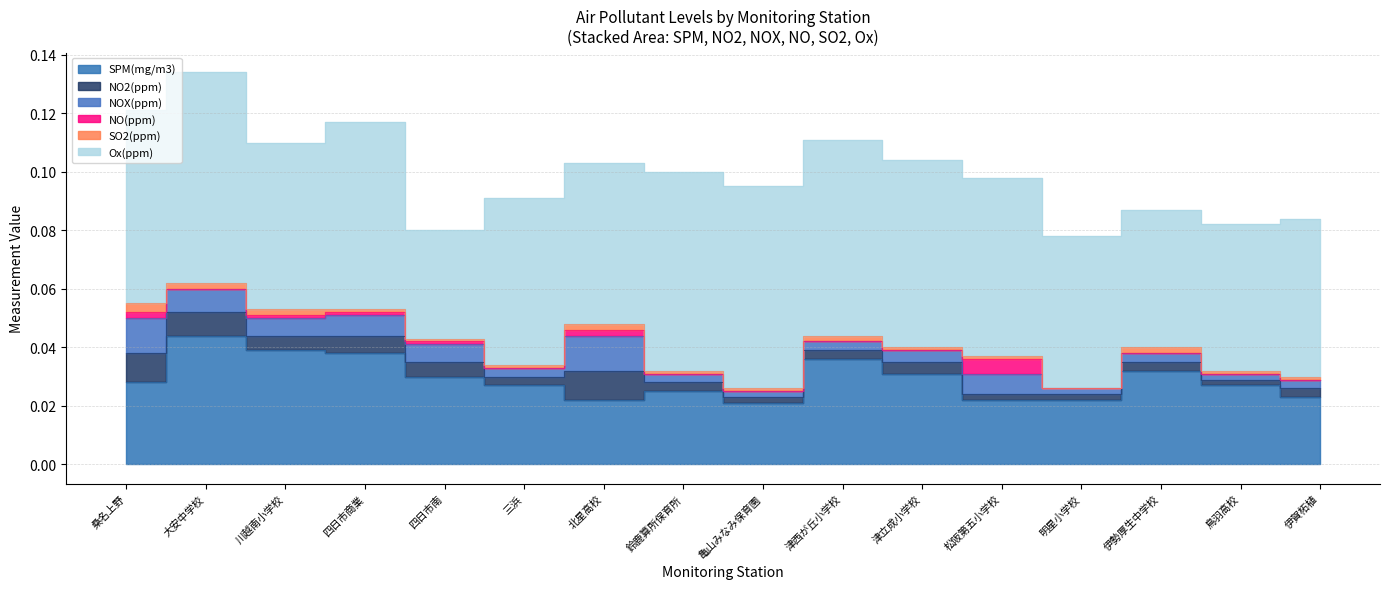

True or false: NOX(ppm) and NO2(ppm) cross at least once.

False